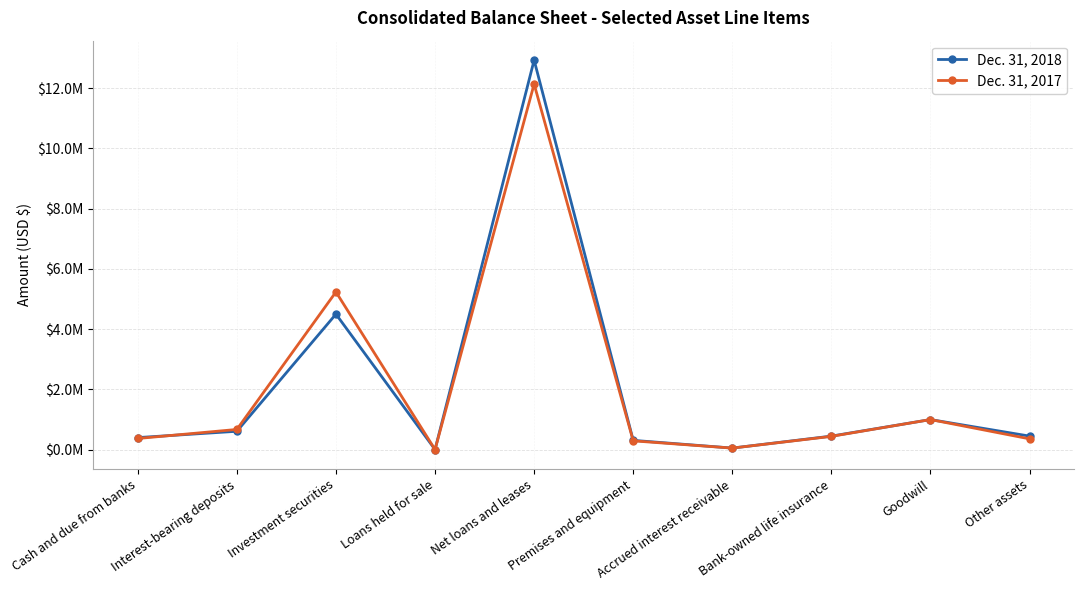

Which series changed the most between Interest-bearing deposits and Accrued interest receivable?

Dec. 31, 2017